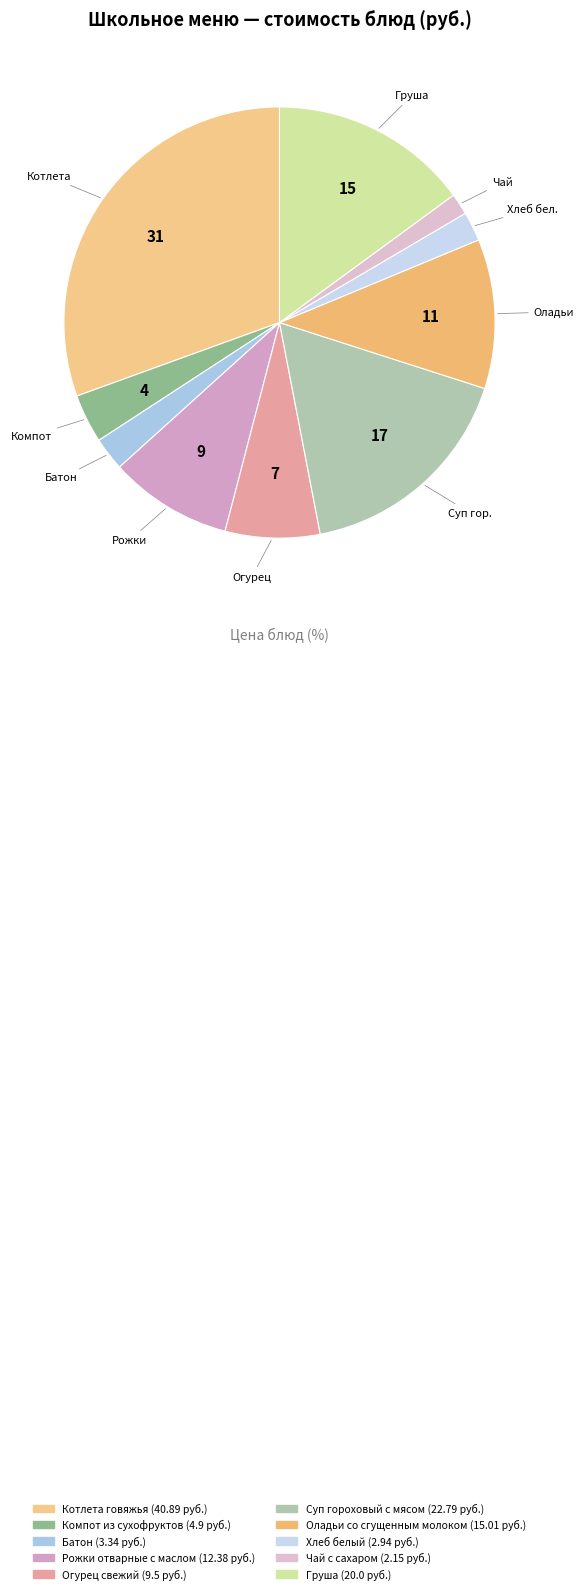

How many slices are in this pie chart?

10